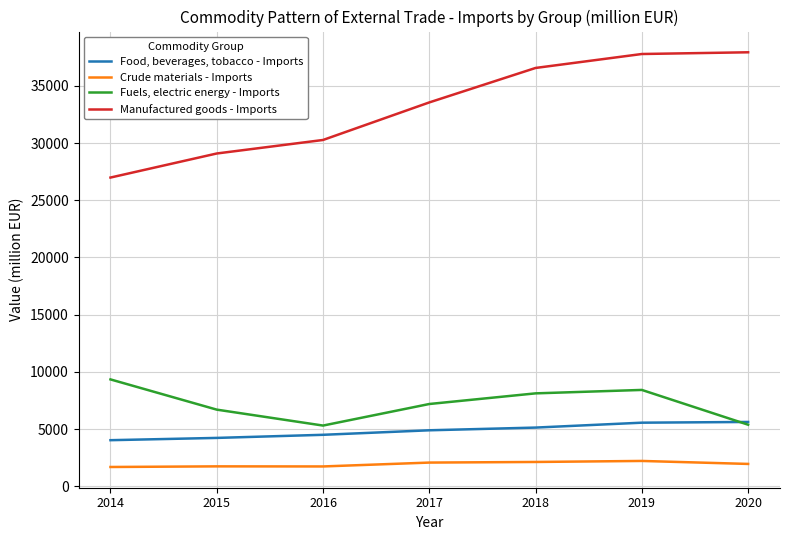

True or false: Manufactured goods - Imports has more than 1 points higher than both neighbors.

False